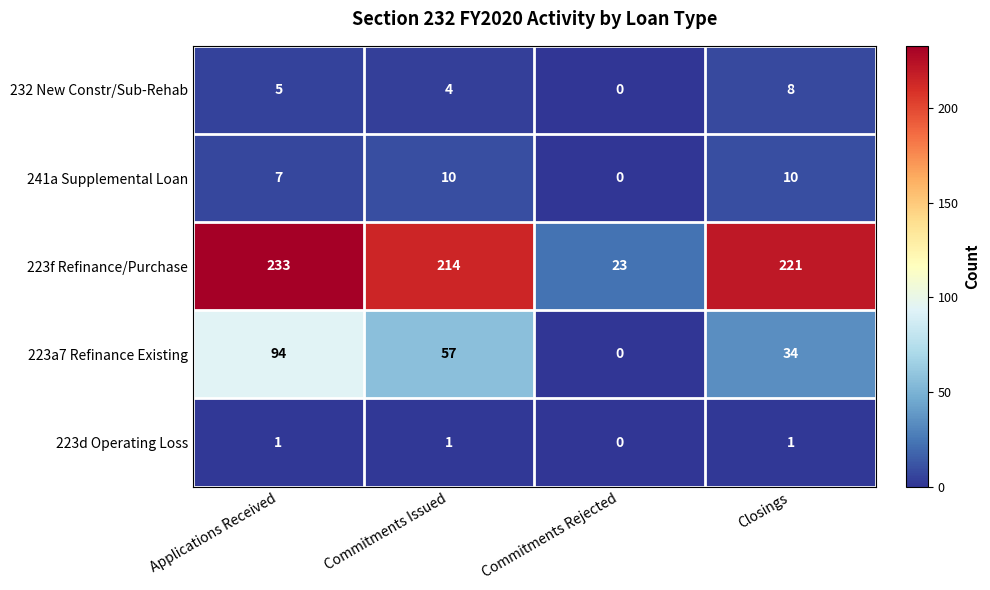

The value of 232 New Constr/Sub-Rehab at Commitments Issued is 5. True or false?

False